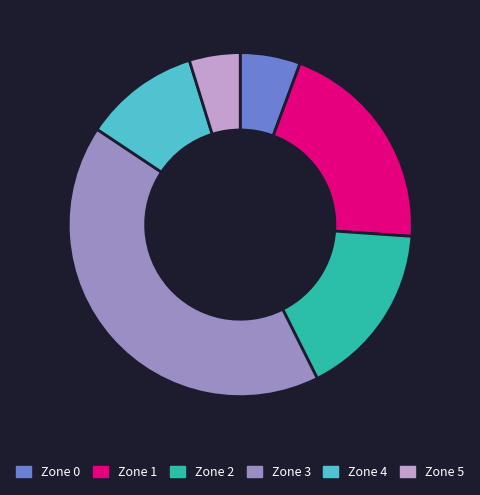

Which slice is the largest?

Zone 3